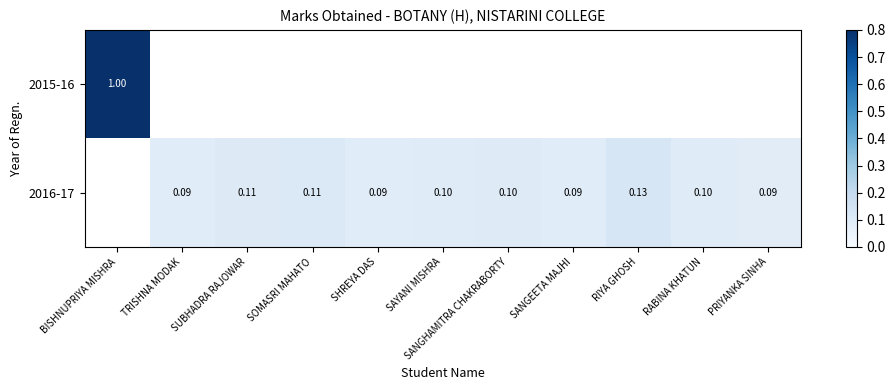

Is the value of 2016-17 at SANGHAMITRA CHAKRABORTY greater than the value of 2015-16 at SUBHADRA RAJOWAR?

No